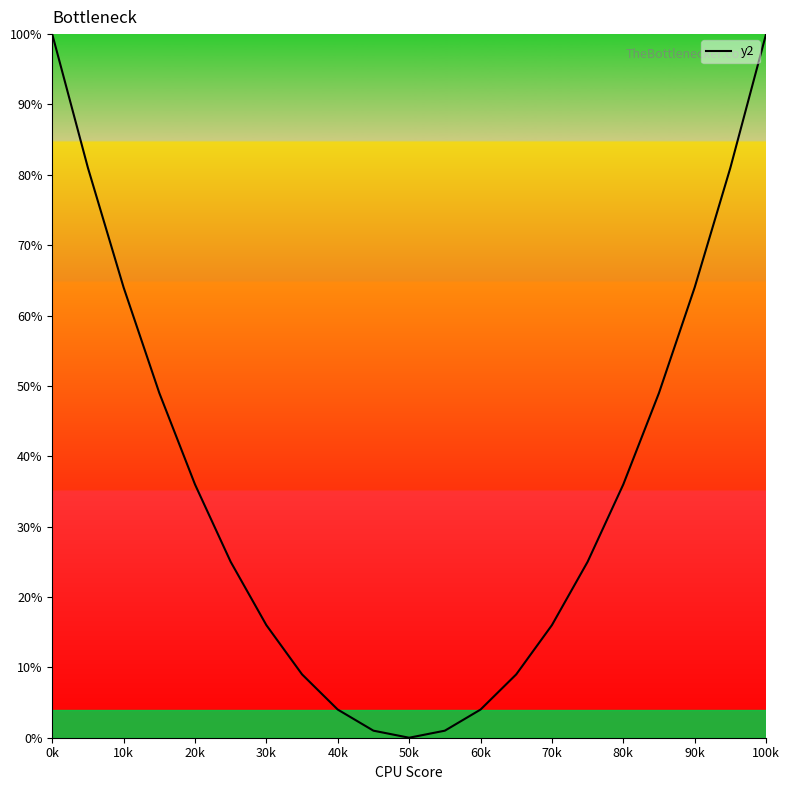

What is the difference between the maximum and minimum values?

100.0